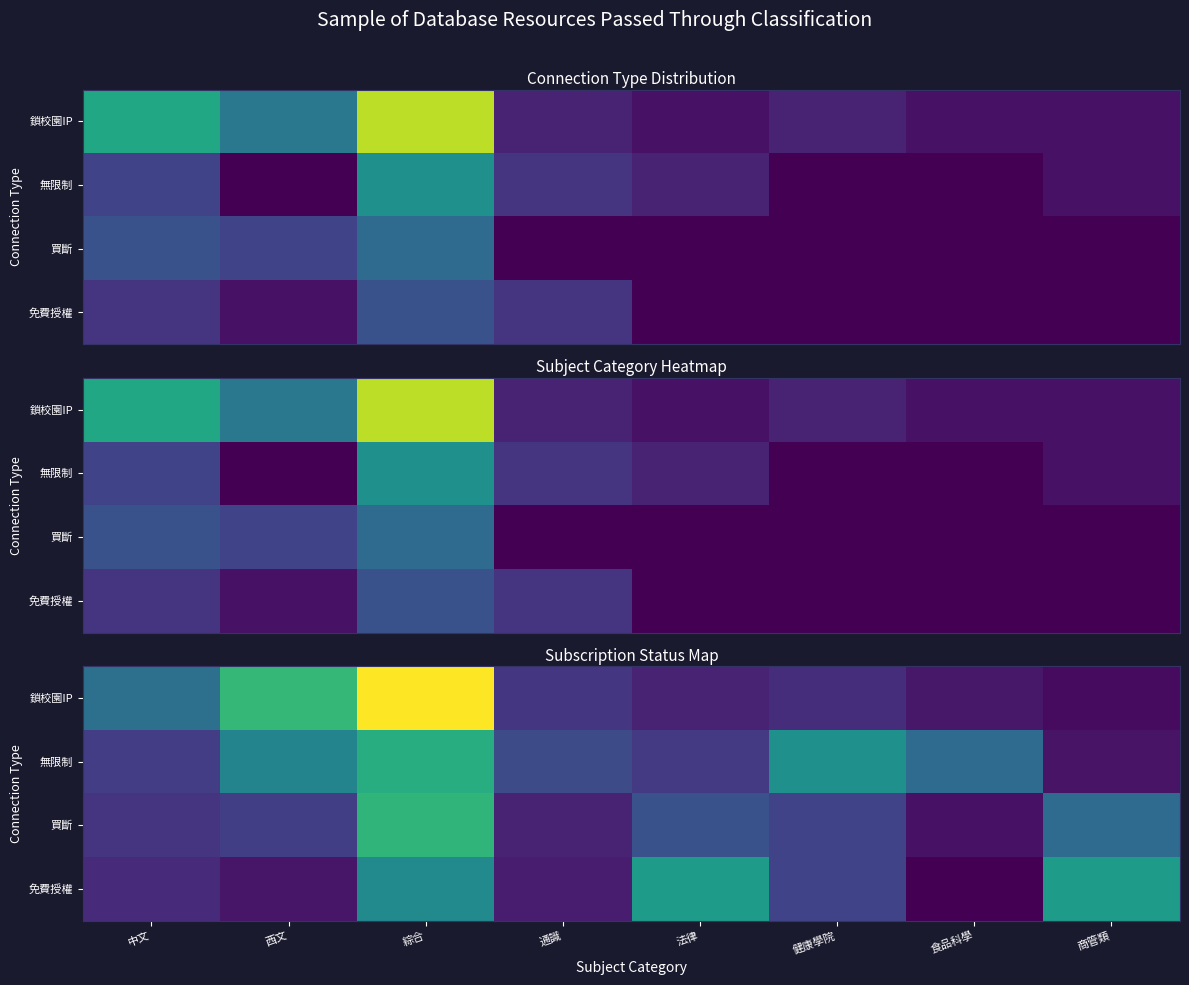

Which series has the largest range (max minus min)?

鎖校園IP